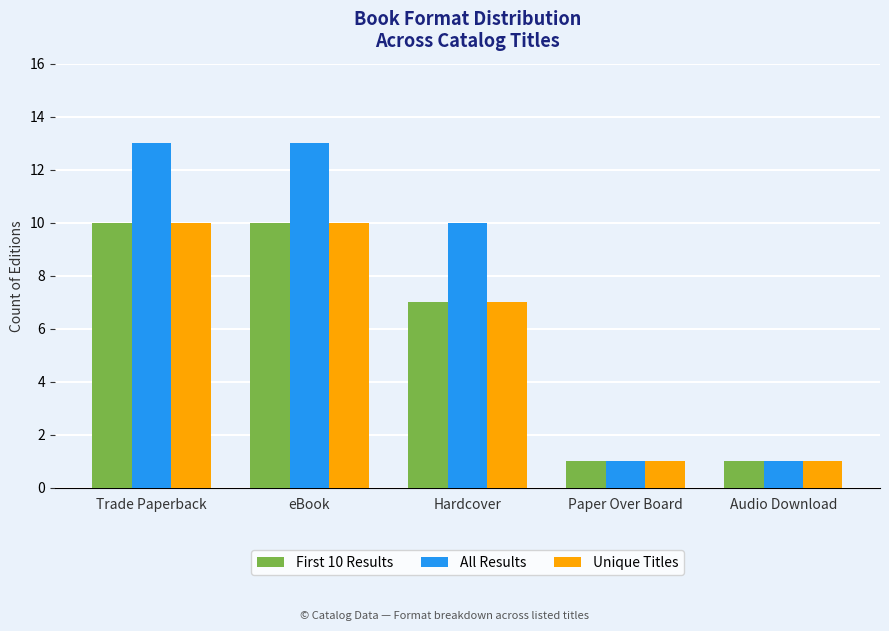

What is the value of the All Results bar at the 4th from the left?

1